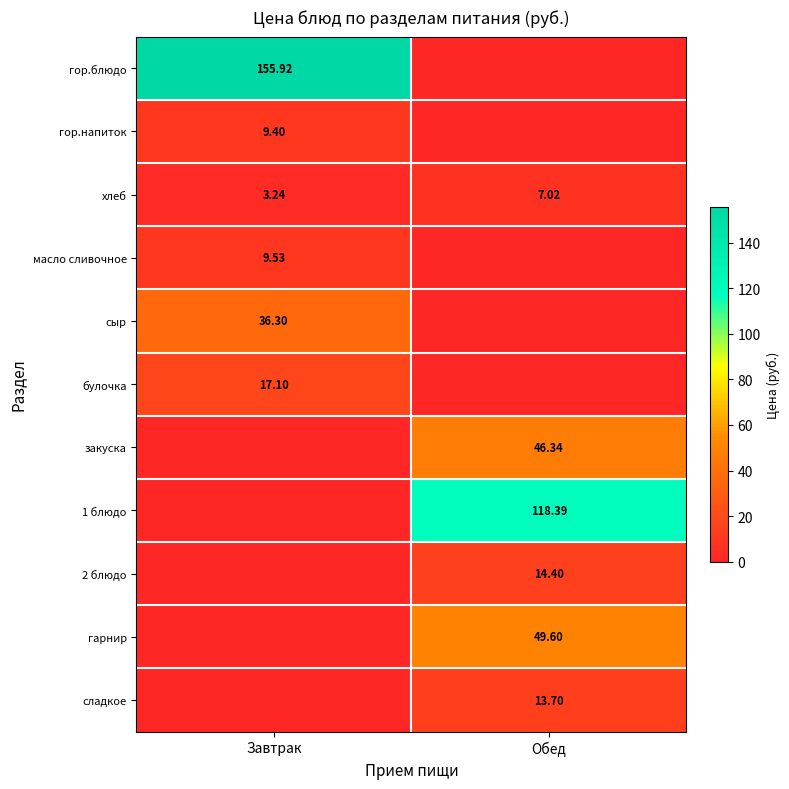

True or false: масло сливочное has a value of -5.7 at Обед.

False